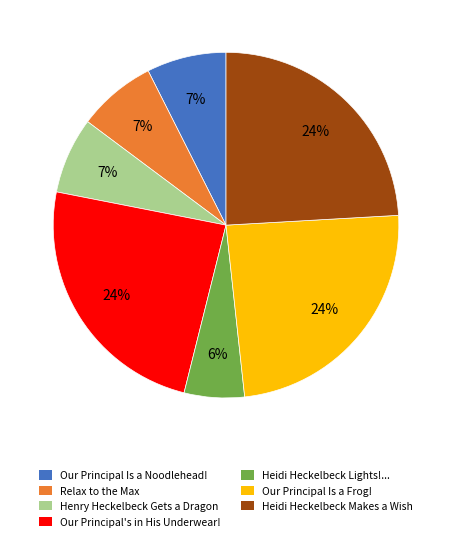

Is there a majority slice in this chart?

No